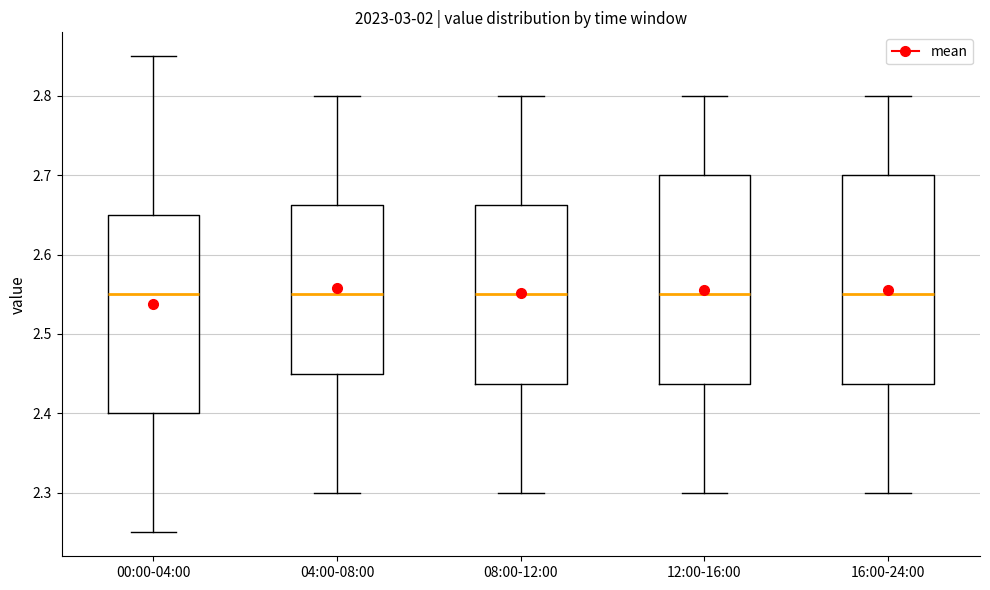

Reading left to right, read every box against the y-axis: the position of its median line, the range the box covers, and the ends of its whiskers. The values are not printed on the chart, so give them approximately, as read against the axis.

00:00-04:00: median 2.55, box 2.40 to 2.65, whiskers 2.25 to 2.85
04:00-08:00: median 2.55, box 2.45 to 2.66, whiskers 2.30 to 2.80
08:00-12:00: median 2.55, box 2.44 to 2.66, whiskers 2.30 to 2.80
12:00-16:00: median 2.55, box 2.44 to 2.70, whiskers 2.30 to 2.80
16:00-24:00: median 2.55, box 2.44 to 2.70, whiskers 2.30 to 2.80